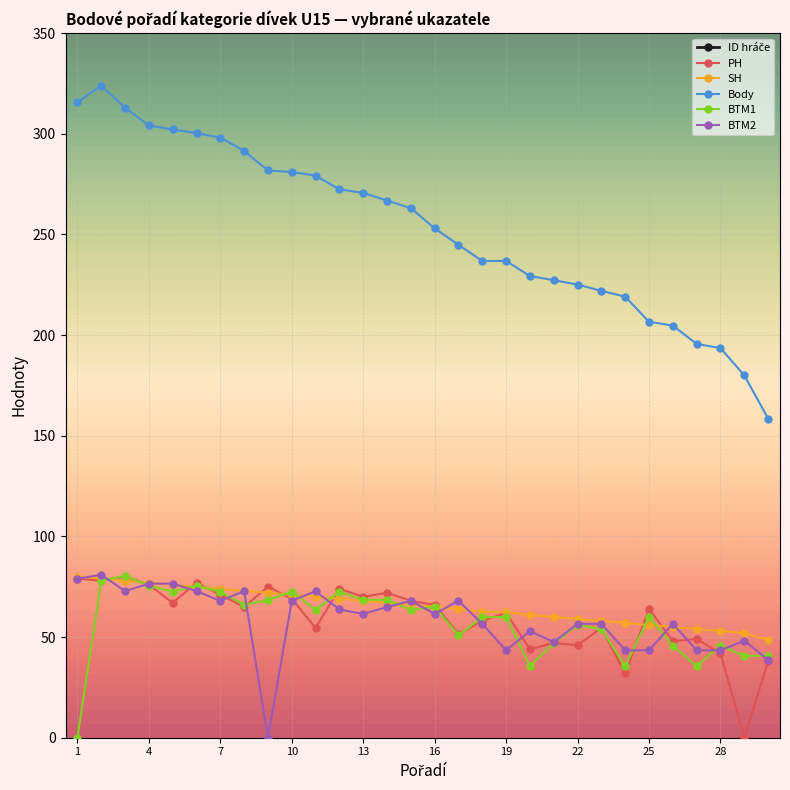

What is the value of the PH point at the 26th from the left?

48.0